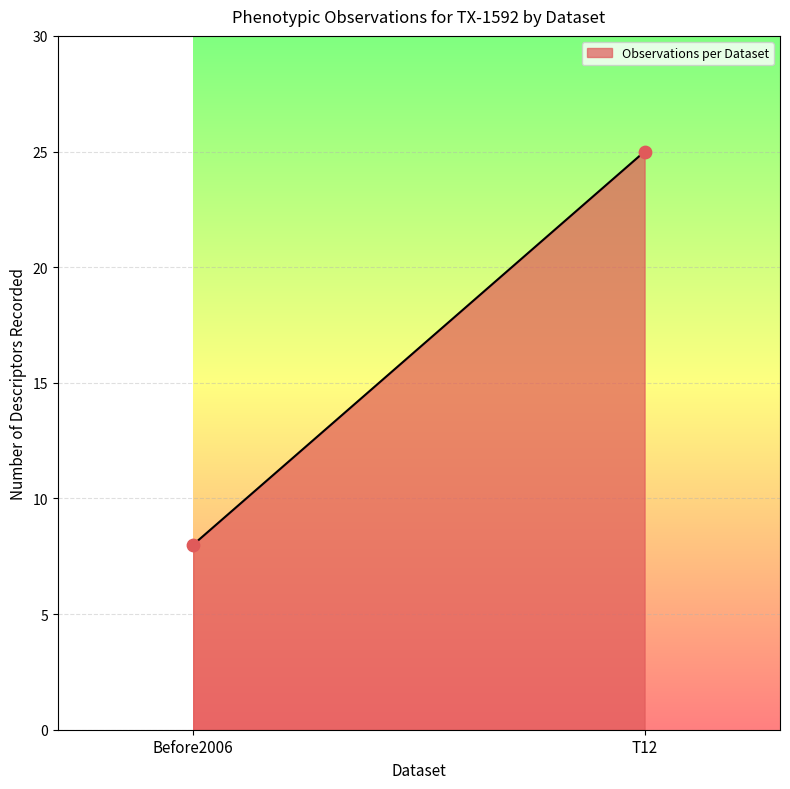

What is the minimum value shown in the chart?

8.0